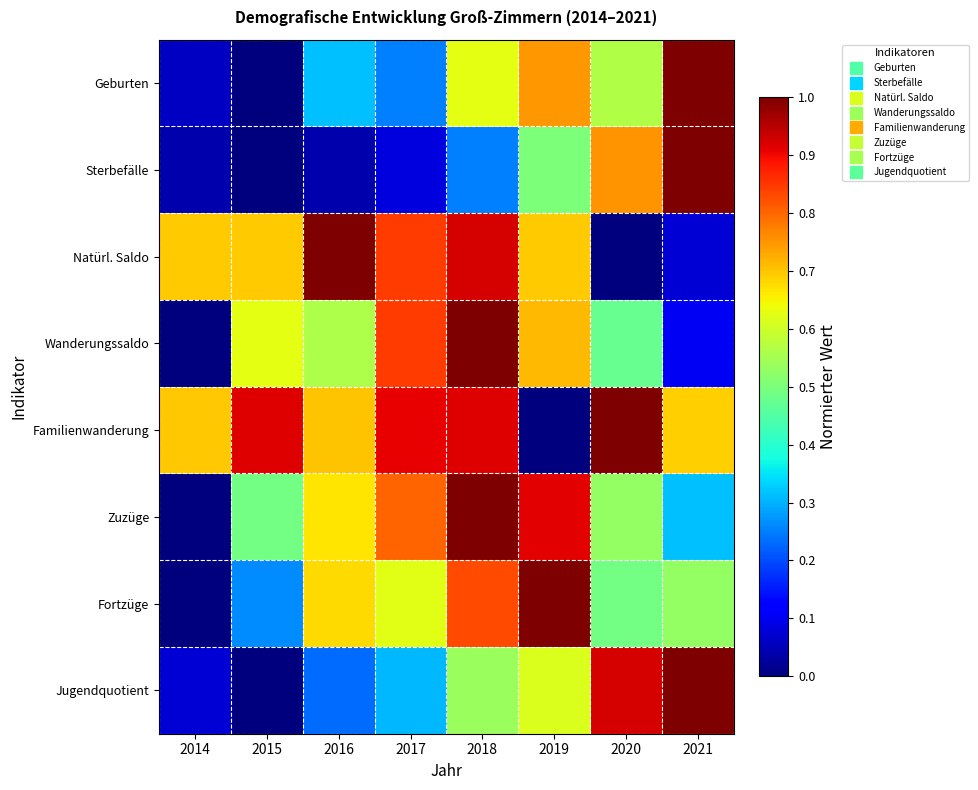

What is the maximum value shown in the chart?

1.0